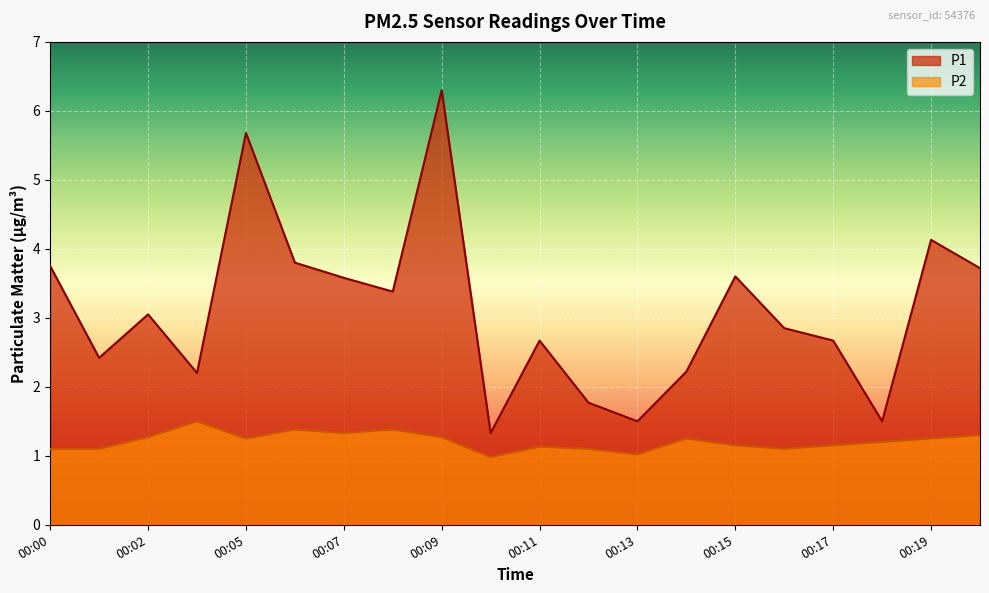

What is the value of the P2 point at the 3rd from the left?

1.3